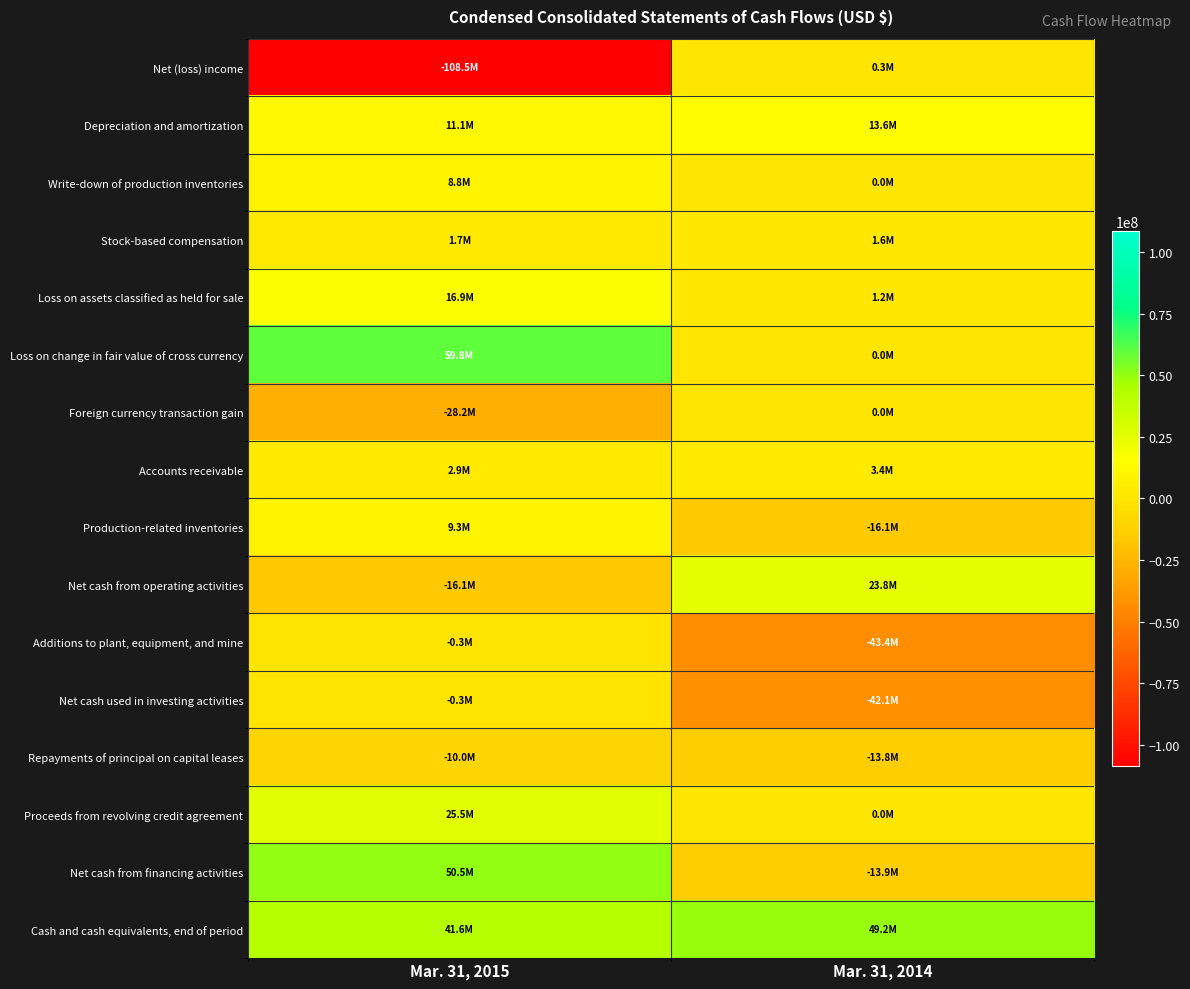

Between Mar. 31, 2015 and Mar. 31, 2014, which series saw the biggest shift?

Net (loss) income